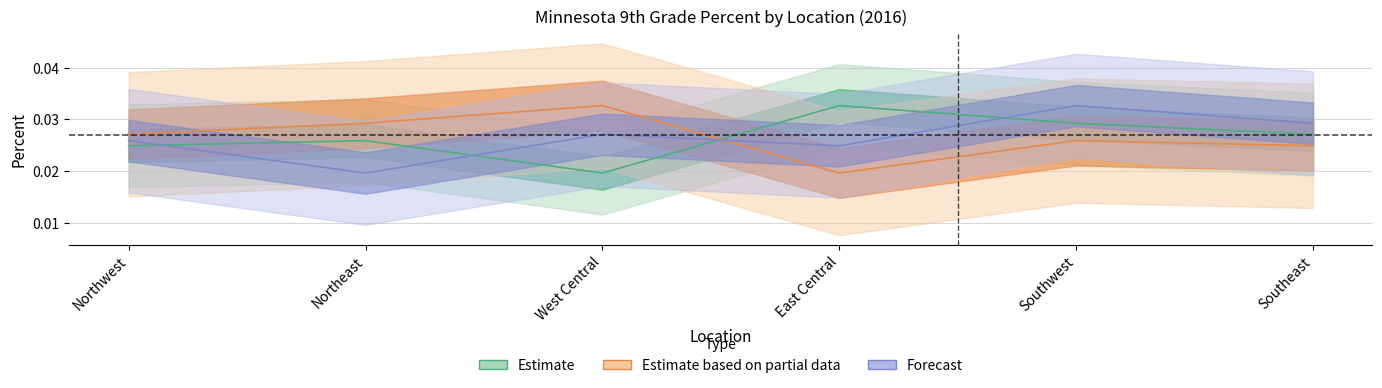

How many interior local peaks does the Forecast series have?

2